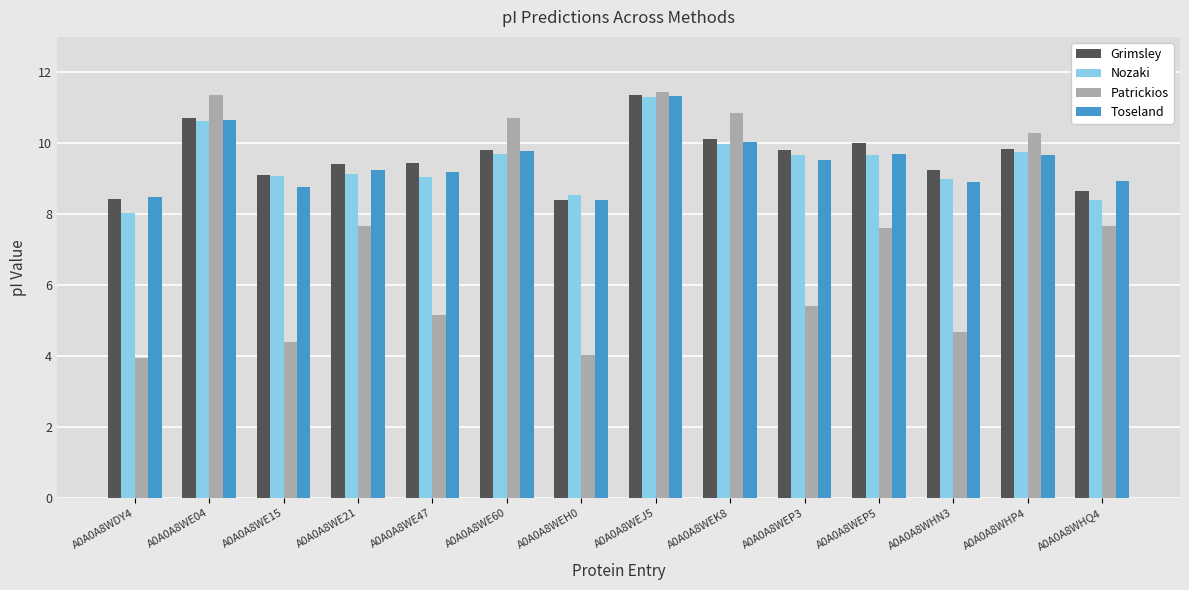

What is the maximum value shown in the chart?

11.4